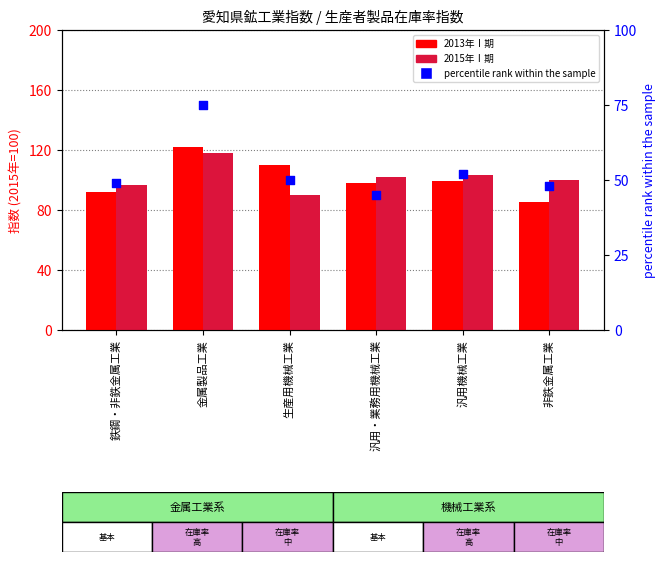

Which series contains the lowest Y value?

percentile rank within the sample